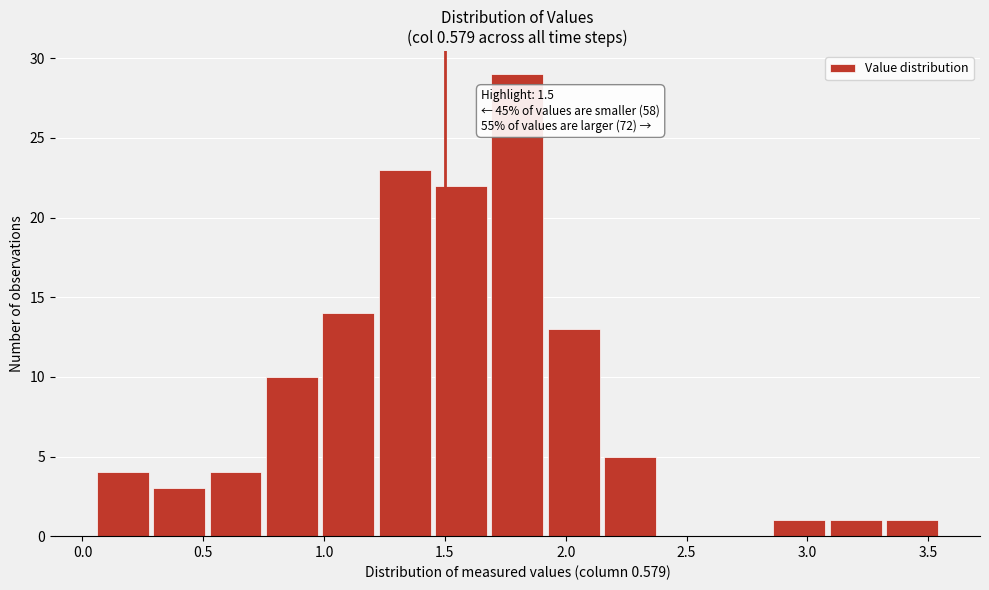

Over which range of the x-axis is the bar tallest?

1.70 to 1.90